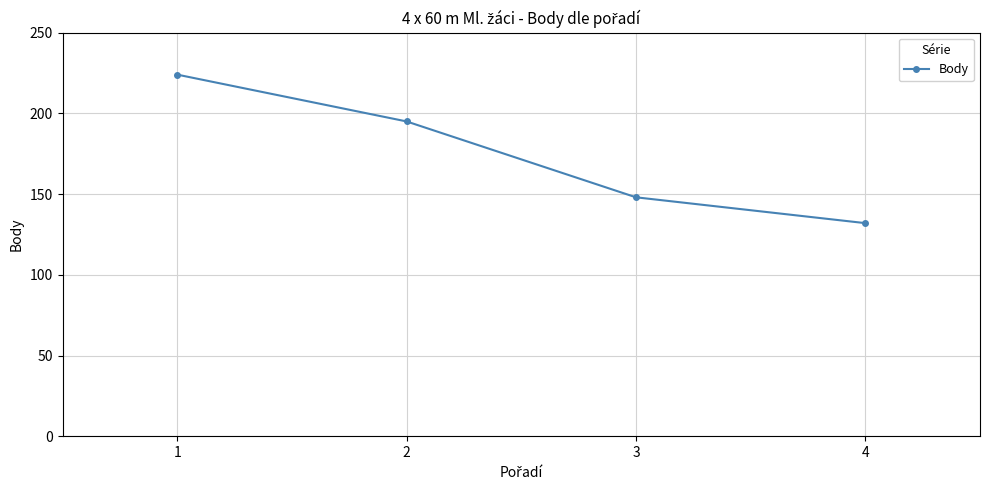

The chart shows a value of 148 at 3. True or false?

True